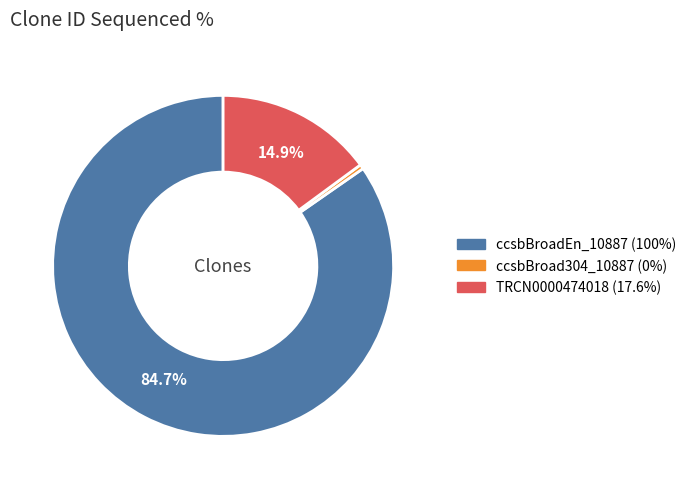

To the nearest percent, what is the combined percentage of ccsbBroad304_10887 and ccsbBroadEn_10887?

85%